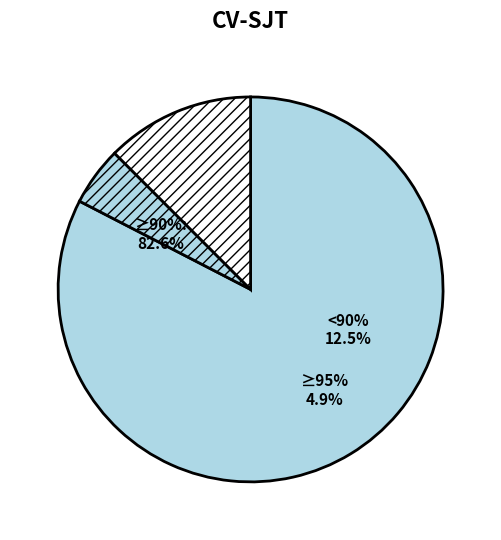

Do 183 and 12 together represent more than half of the pie?

No